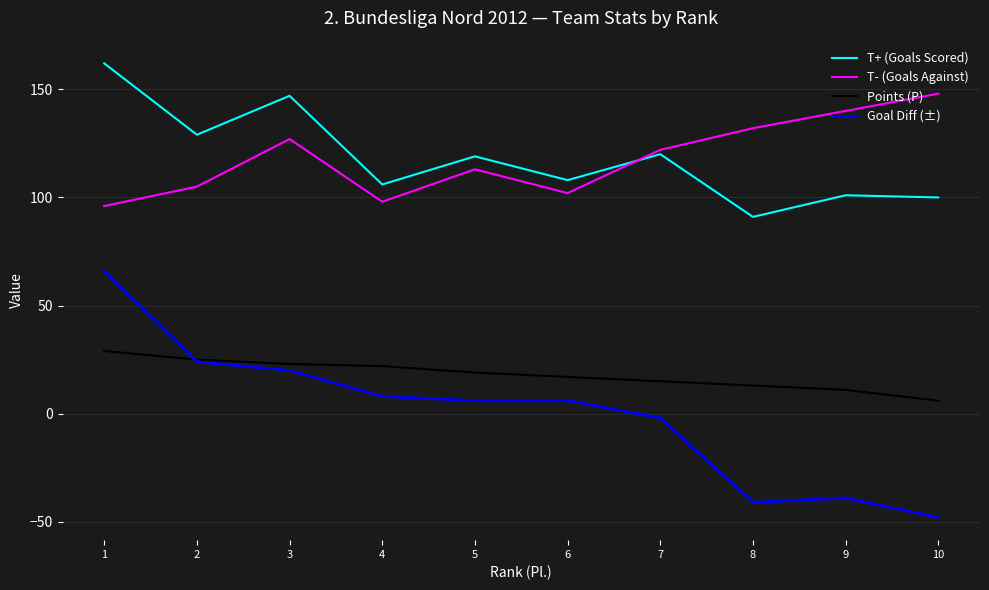

At 7, list the series in order from largest to smallest.

T- (Goals Against), T+ (Goals Scored), Points (P), Goal Diff (±)